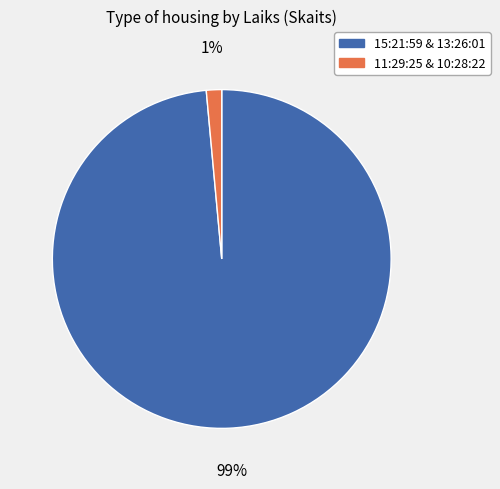

Does any single category account for the majority?

Yes